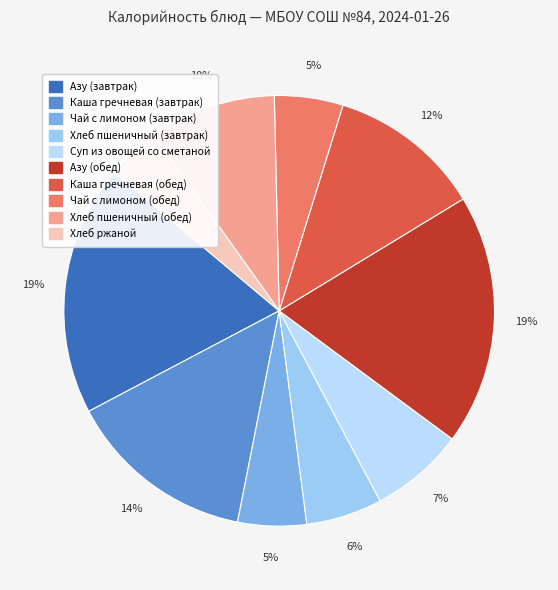

Which slice is the smallest?

Хлеб ржаной